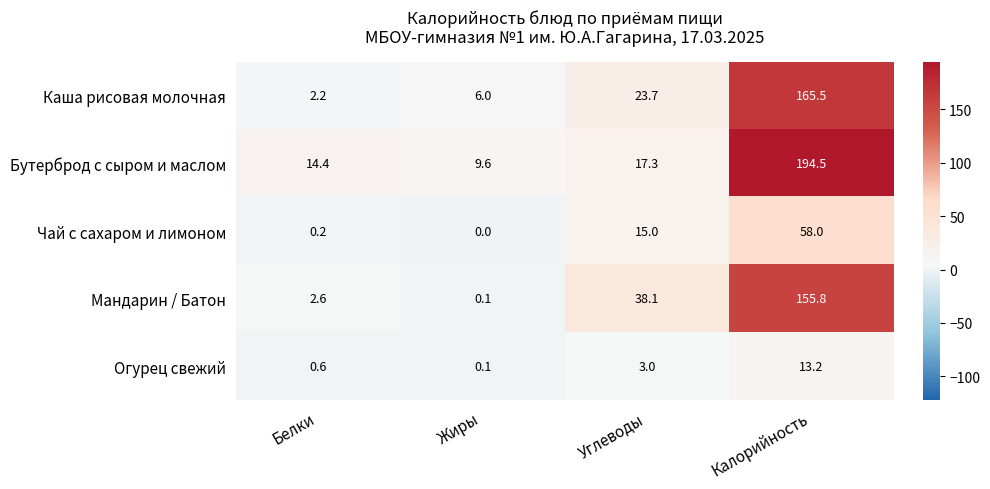

Which series has the widest spread of values?

Бутерброд с сыром и маслом